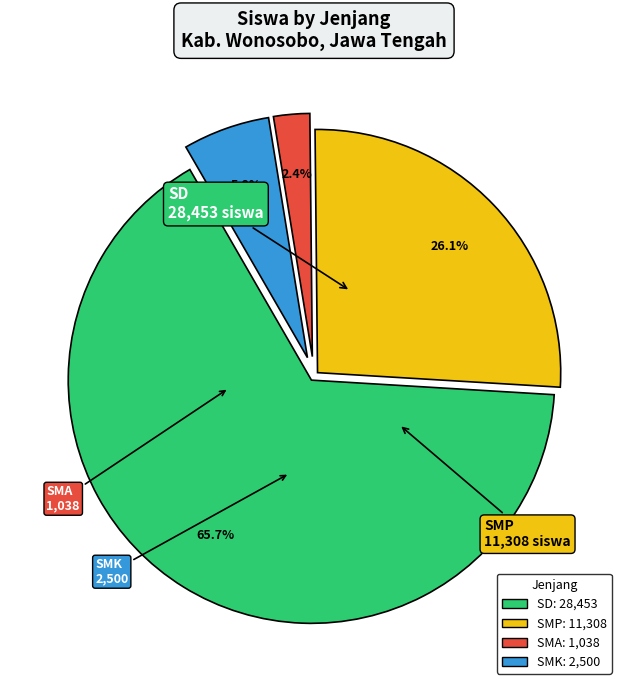

Is there a majority slice in this chart?

Yes